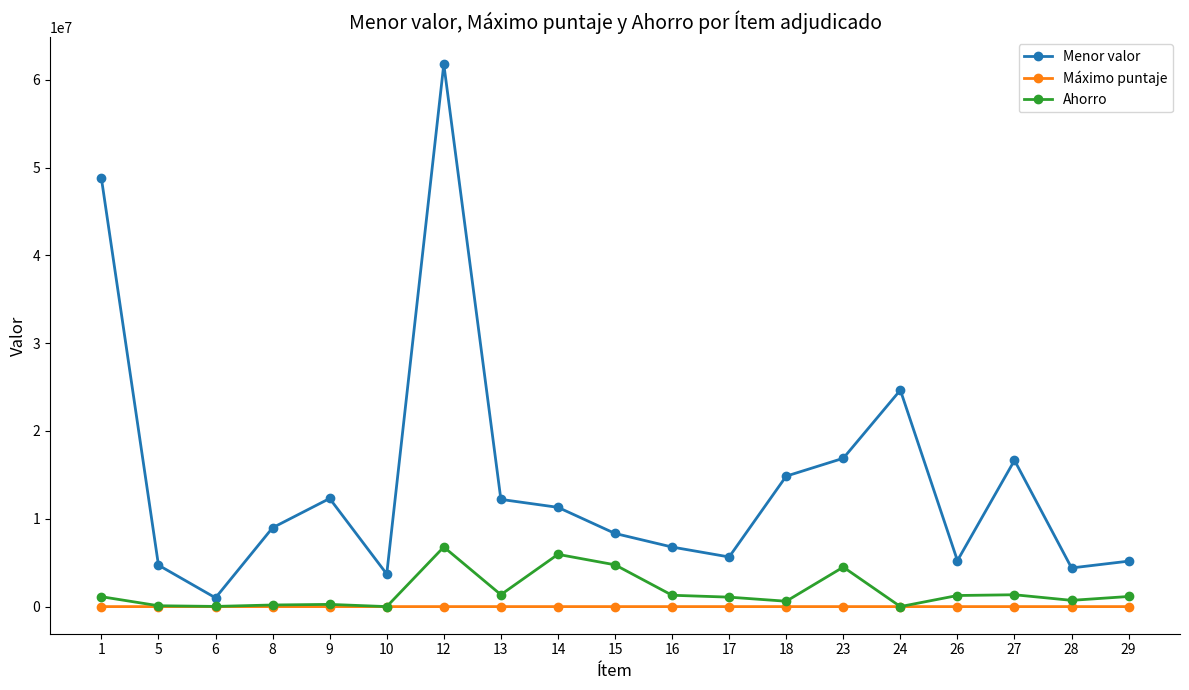

How many data points does each series have?

19